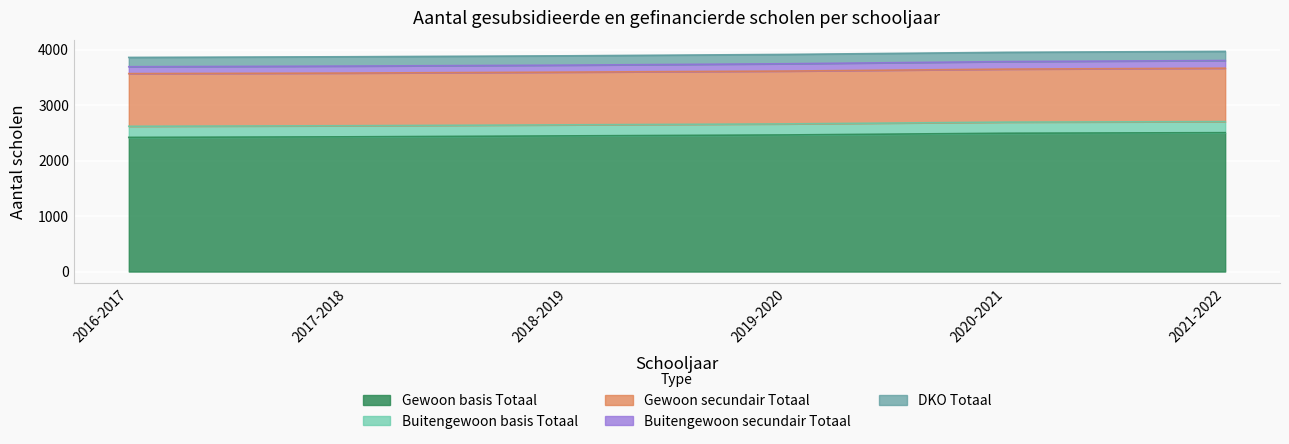

True or false: Gewoon basis Totaal and Gewoon secundair Totaal intersect in this chart.

False